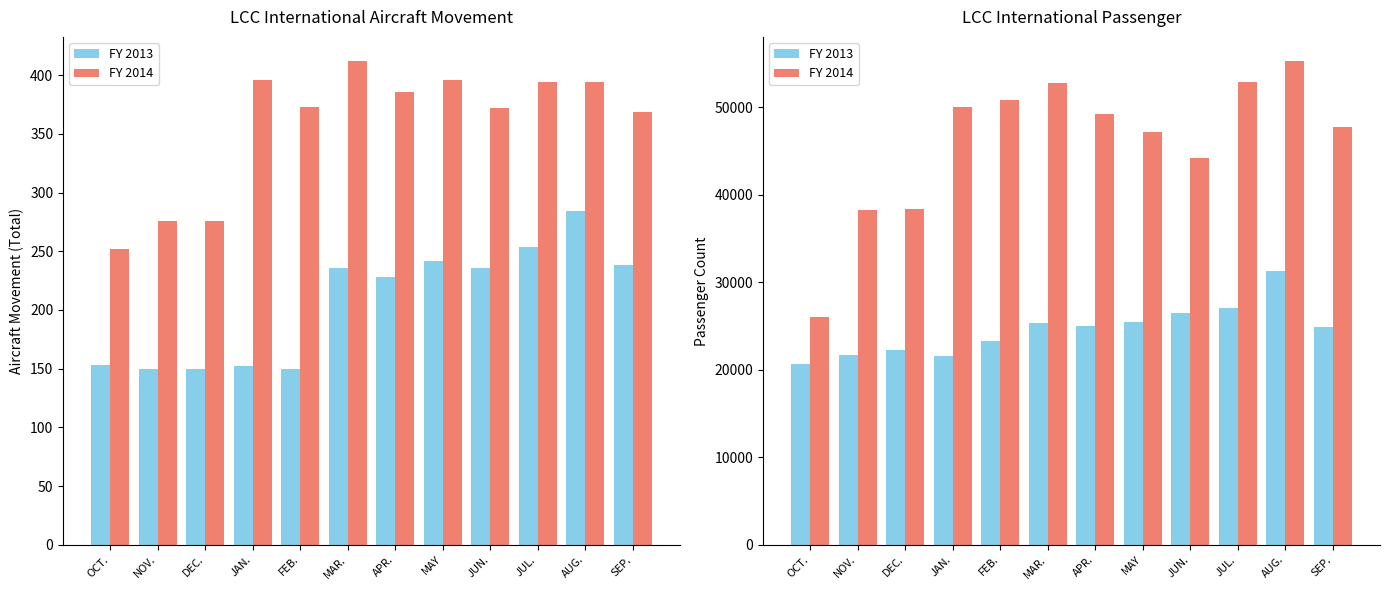

What is the value of the FY 2014 bar at the 1st from the left?

25982